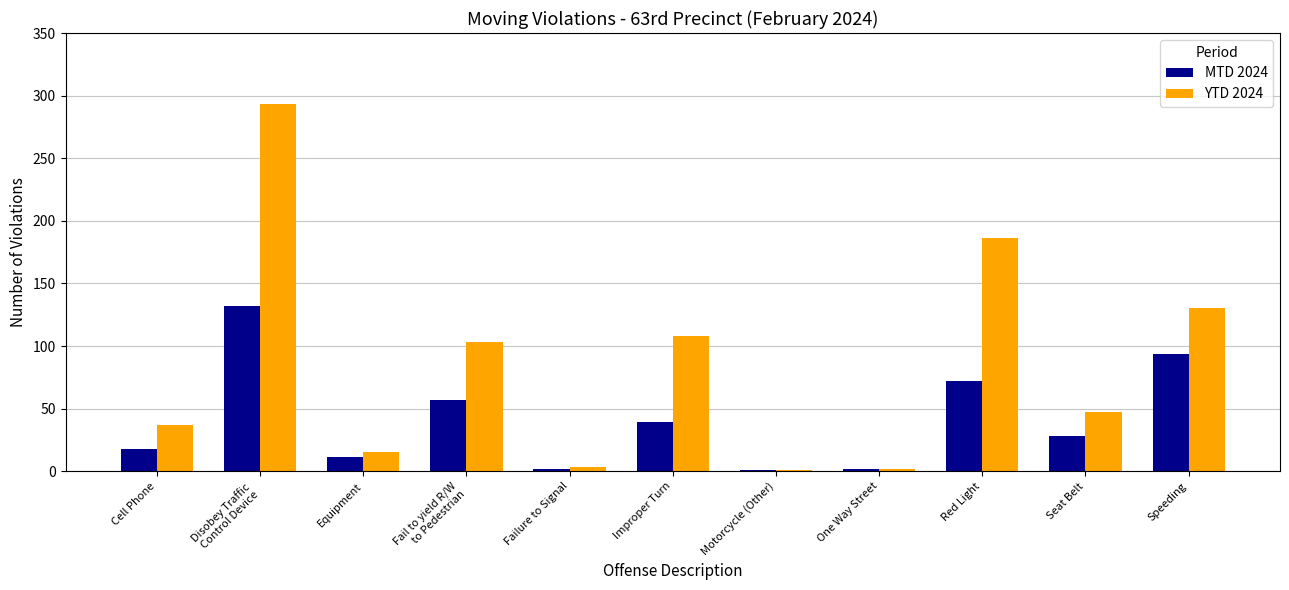

At which category does the chart reach its peak across all series?

Disobey Traffic
Control Device